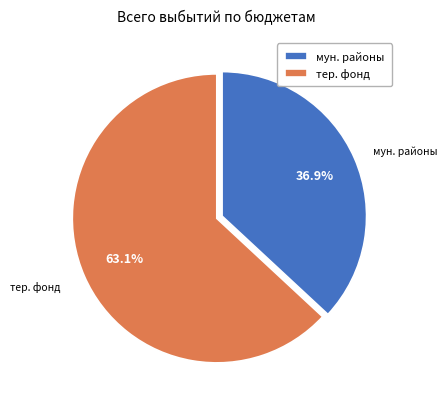

Rank the categories by value from highest to lowest.

тер. фонд, мун. районы